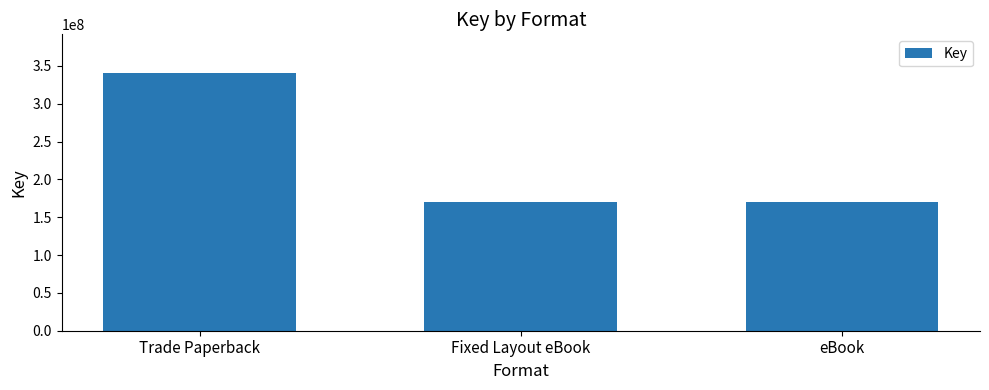

What is the minimum value shown in the chart?

170239998